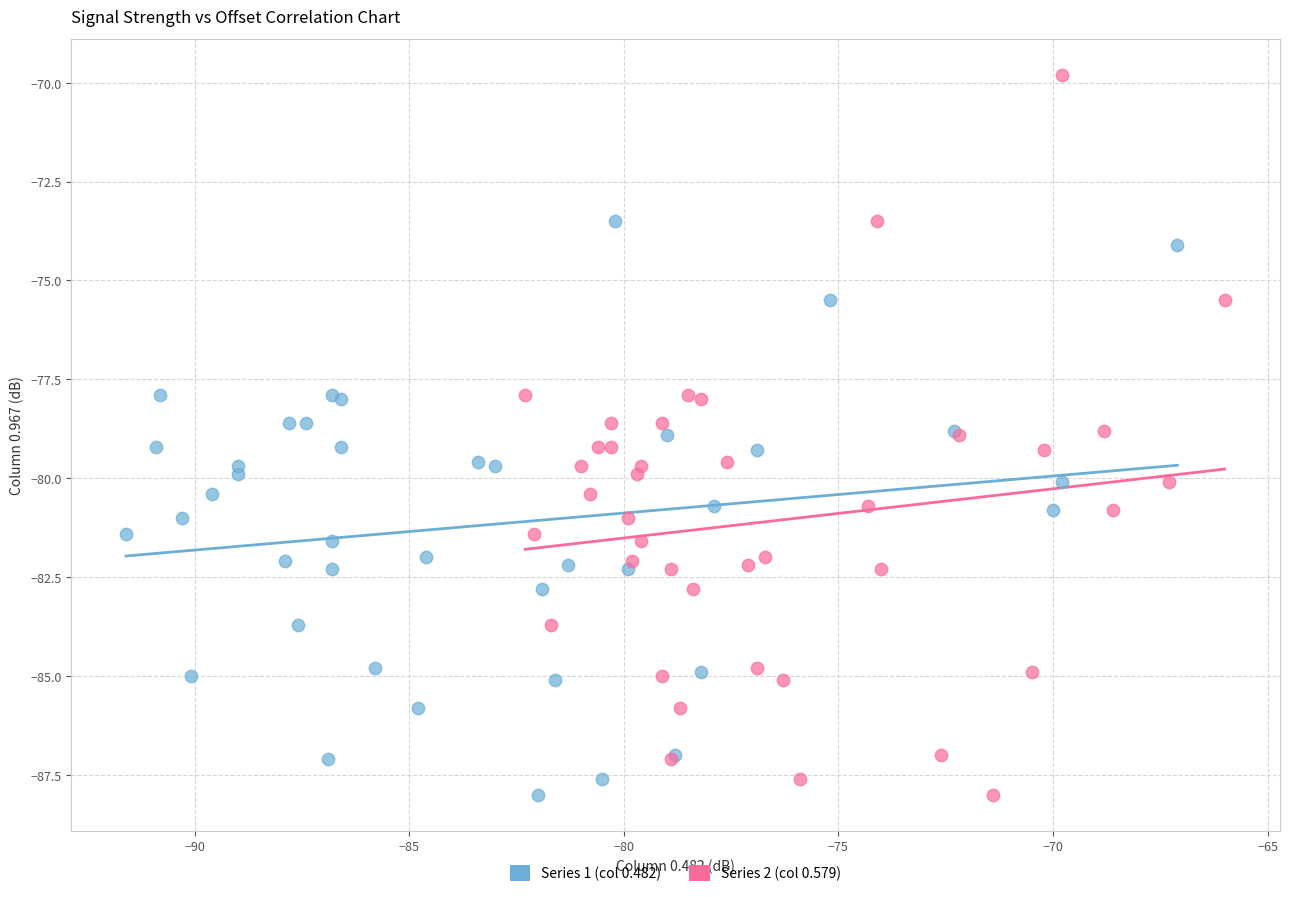

What are all the series names shown in the legend?

Series 1 (col 0.482), Series 2 (col 0.579)